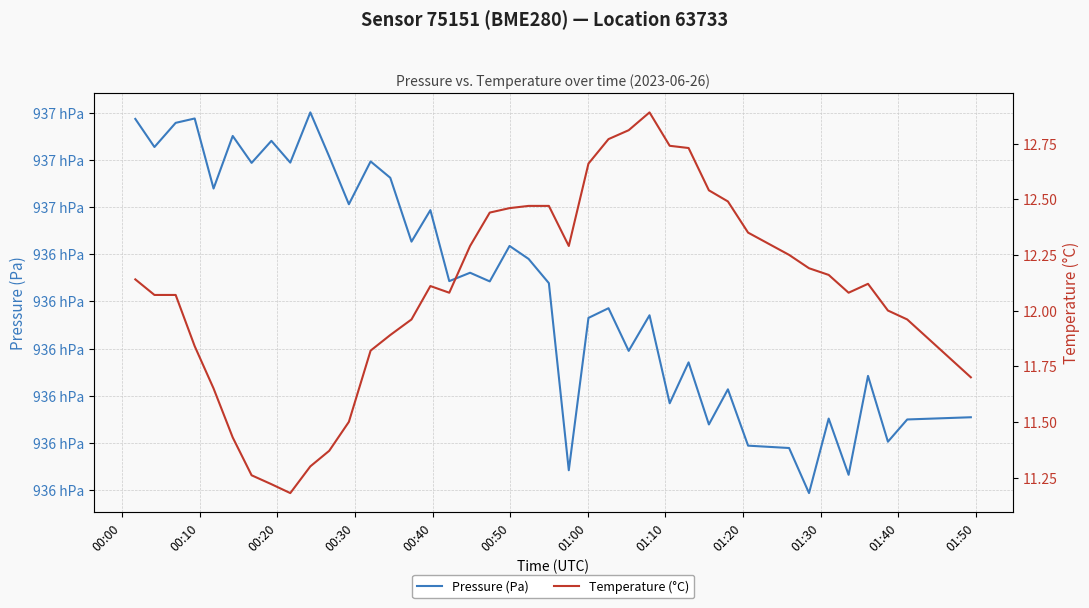

What is the highest value of the Temperature (°C) series?

12.9